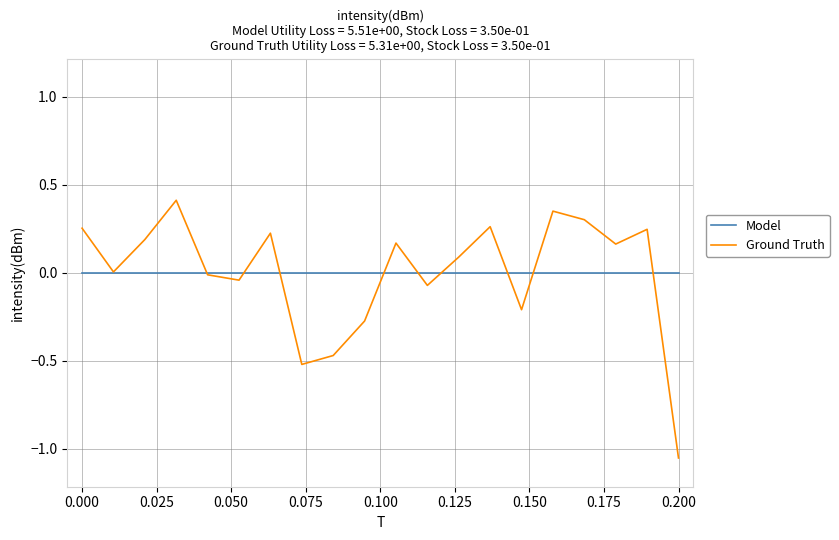

Which series has the largest range (max minus min)?

Ground Truth